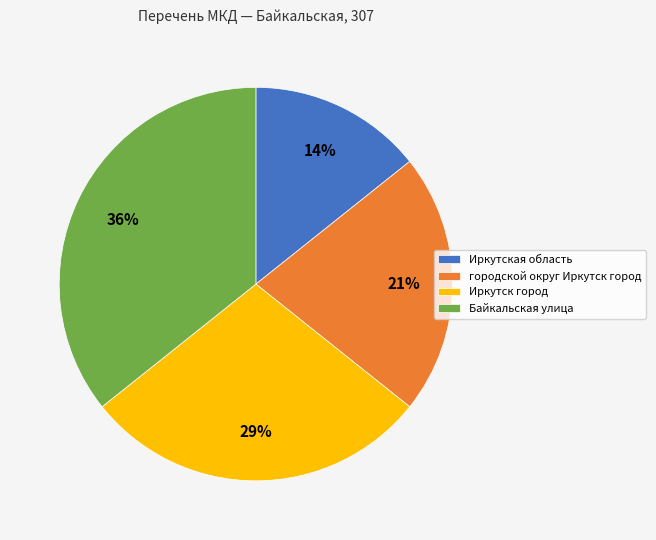

To the nearest percent, what is the difference between the Байкальская улица and Иркутск город slice percentages?

7%